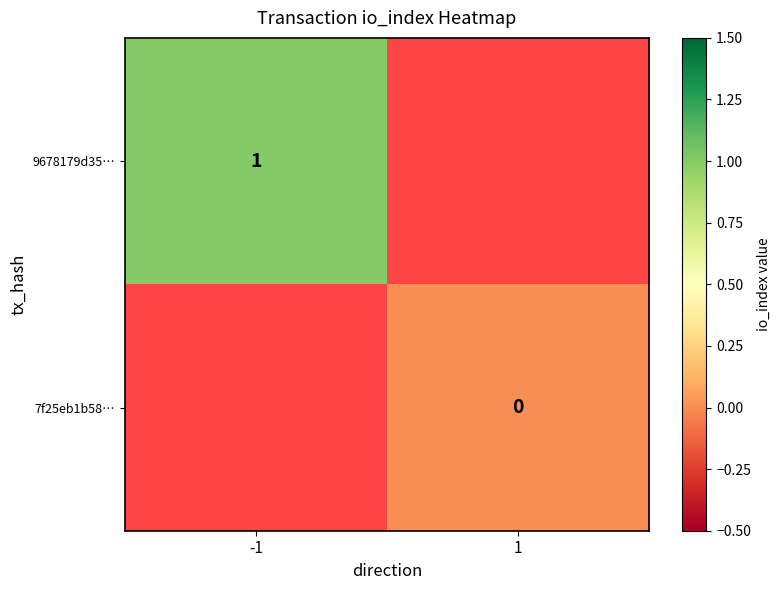

The 9678179d35… series shows 0 at -1. True or false?

False